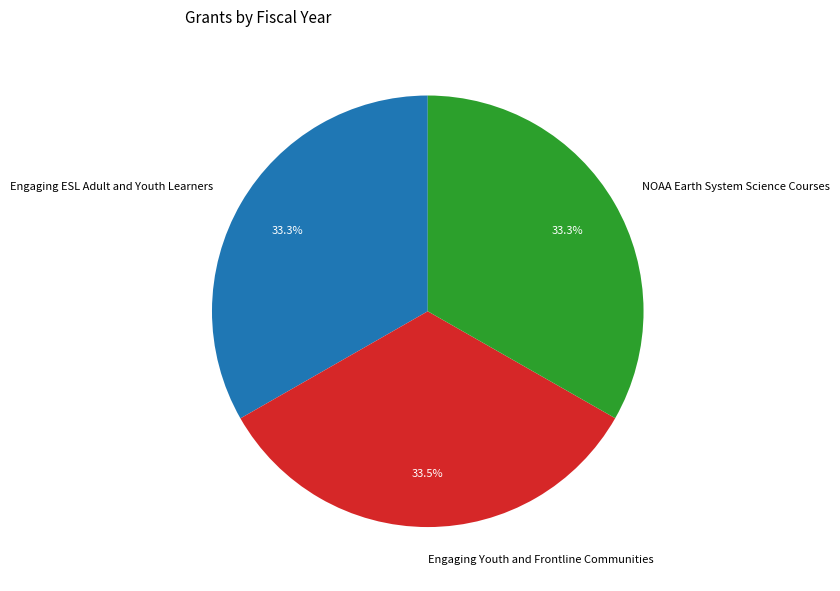

To the nearest percent, what percentage of the pie is Engaging ESL Adult and Youth Learners?

33%